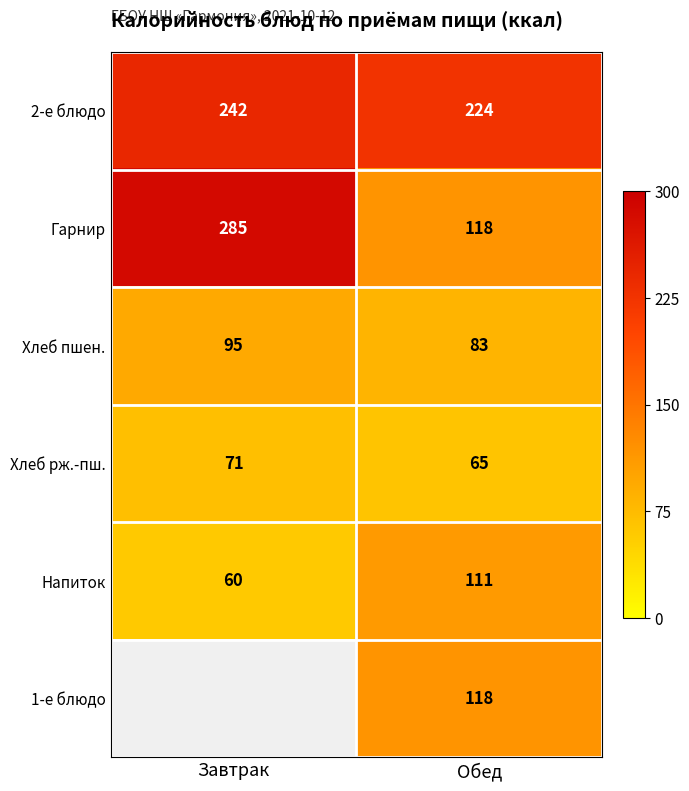

At which label is Гарнир closest to 201?

Обед